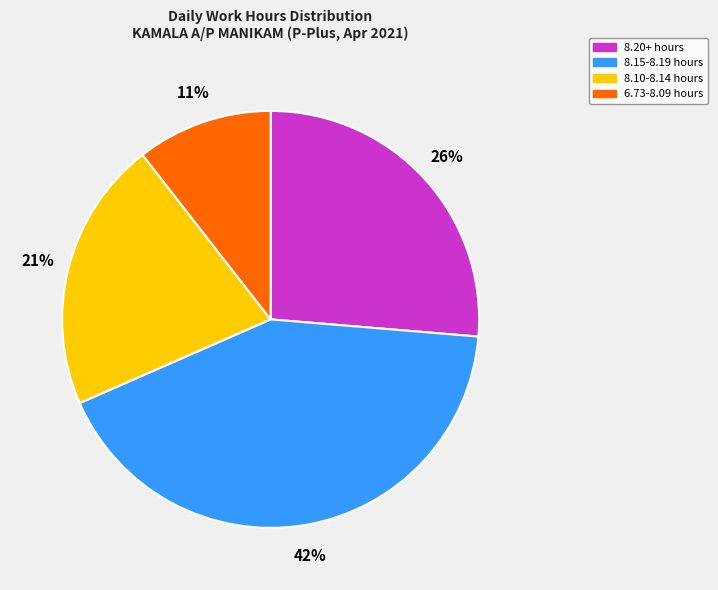

Does any single category account for the majority?

No